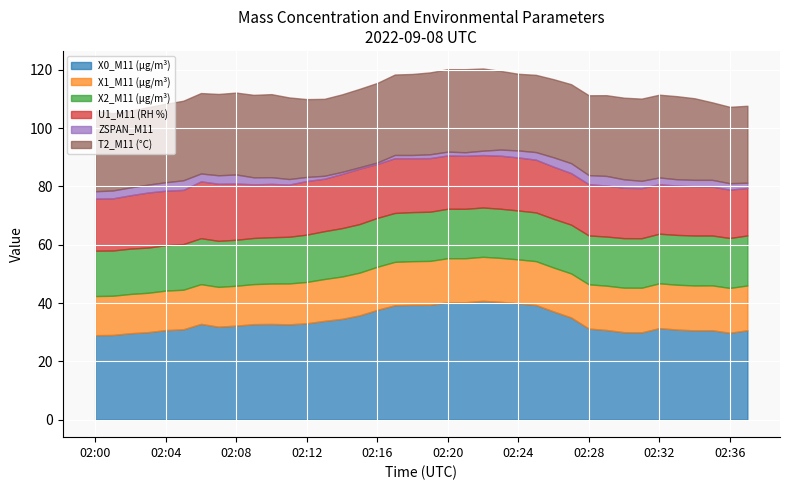

List the series in order of their peak value, lowest first.

ZSPAN_M11, X1_M11 (μg/m³), X2_M11 (μg/m³), U1_M11 (RH %), T2_M11 (°C), X0_M11 (μg/m³)